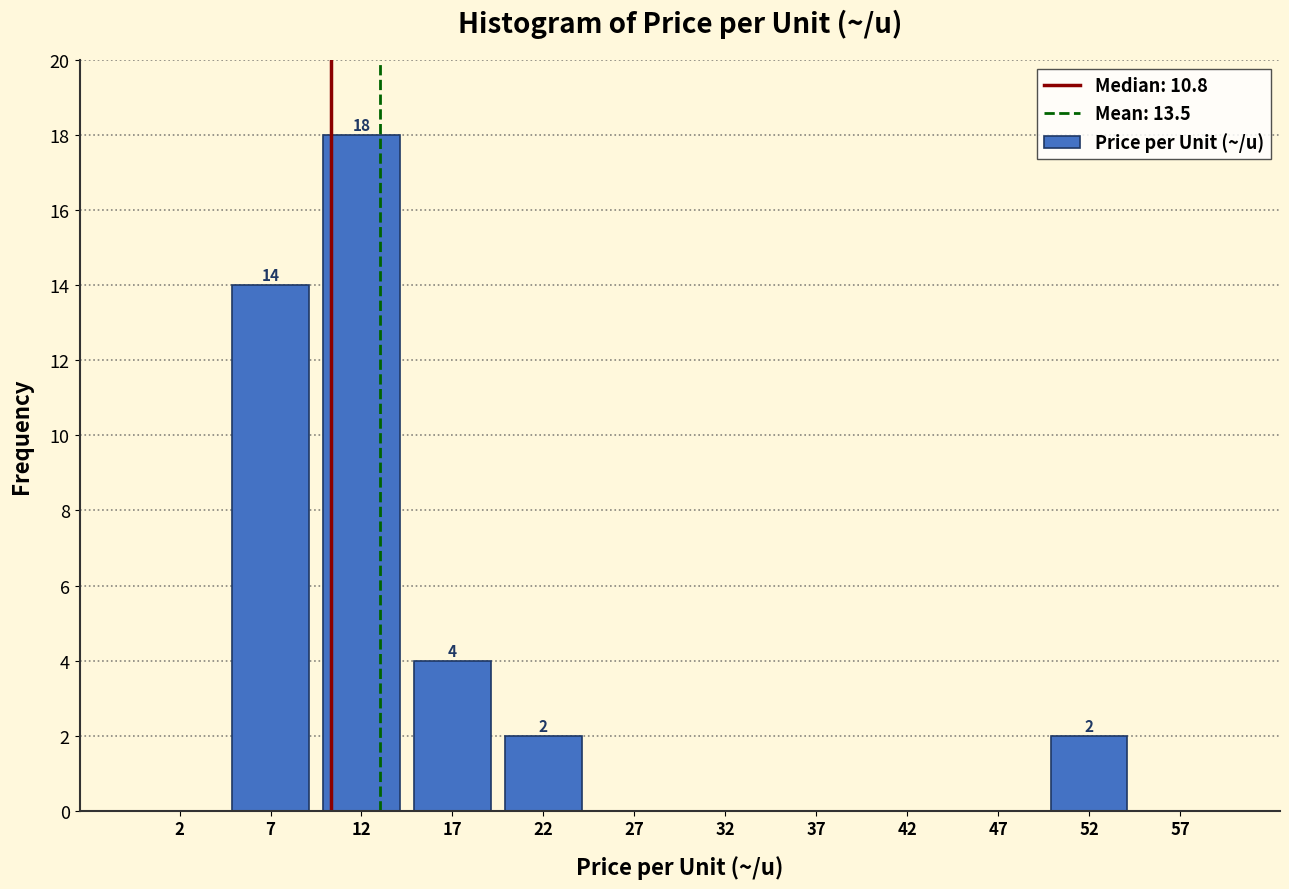

Over which range of the x-axis is the bar tallest?

10 to 15